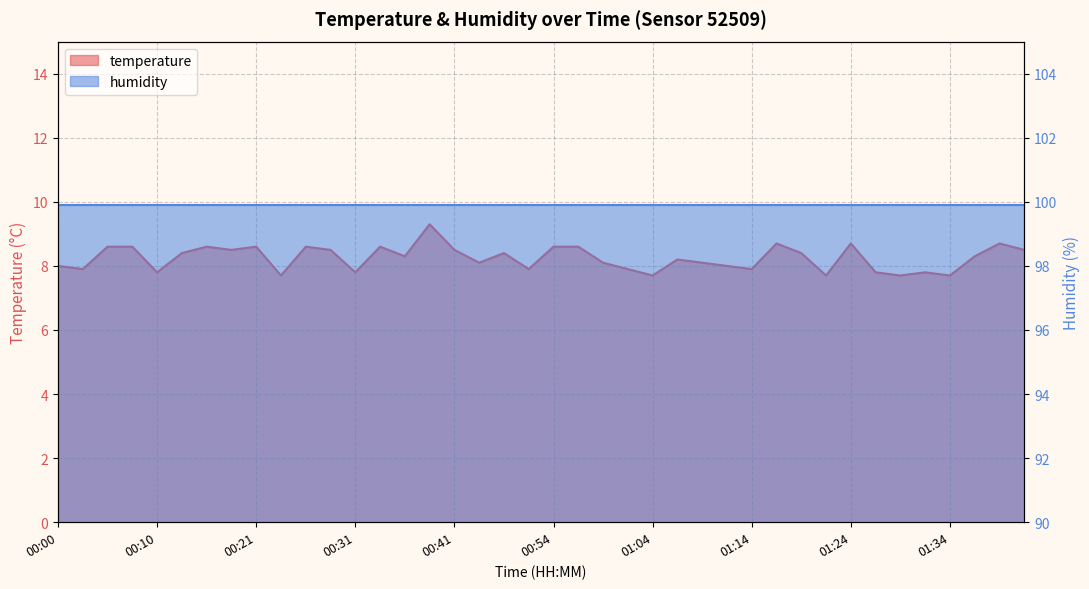

What is the label of the 39th point from the right?

00:03